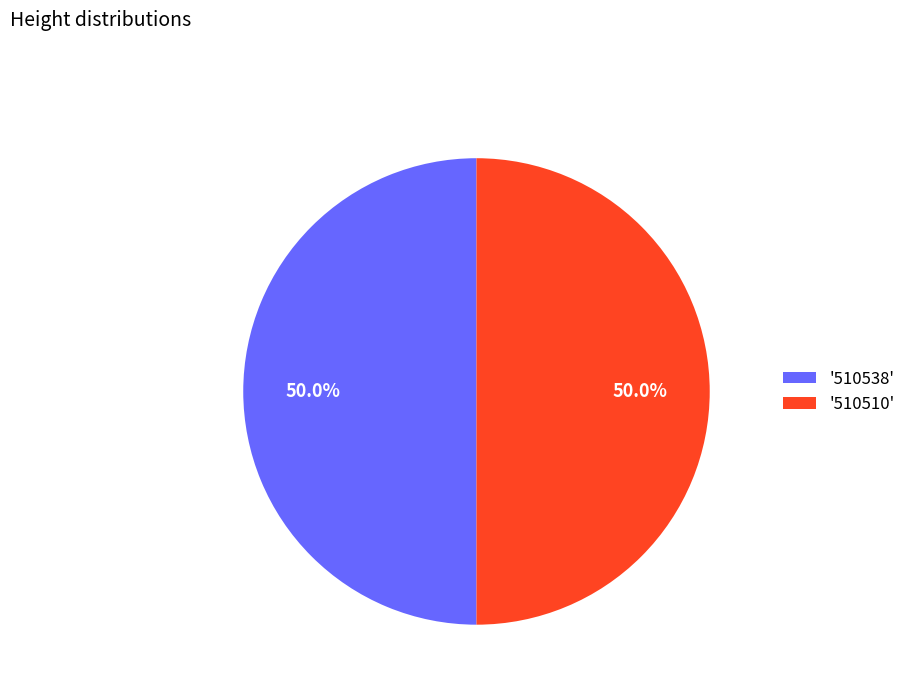

What portion of the pie excludes '510538'?

50.0%